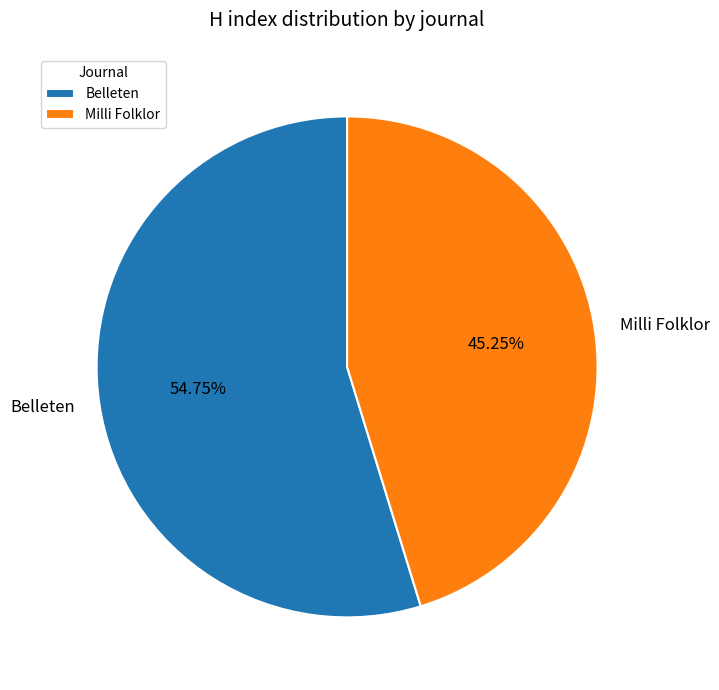

To the nearest percent, what is the combined percentage of Milli Folklor and Belleten?

100%